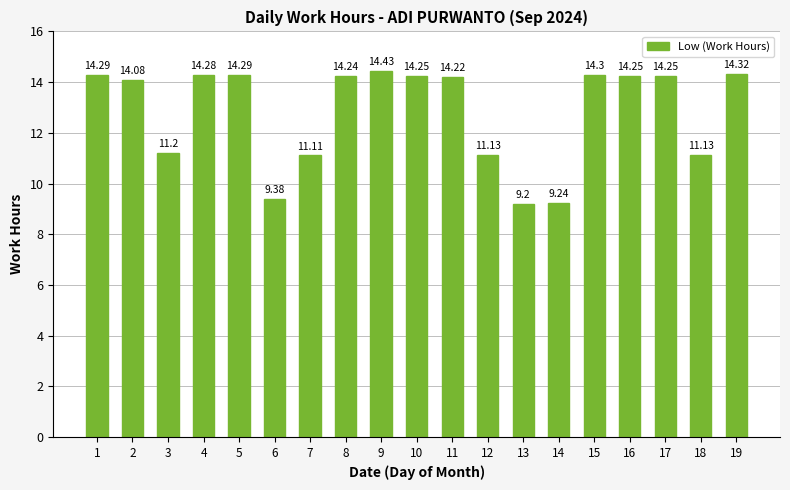

At which label does the data first exceed 14?

1